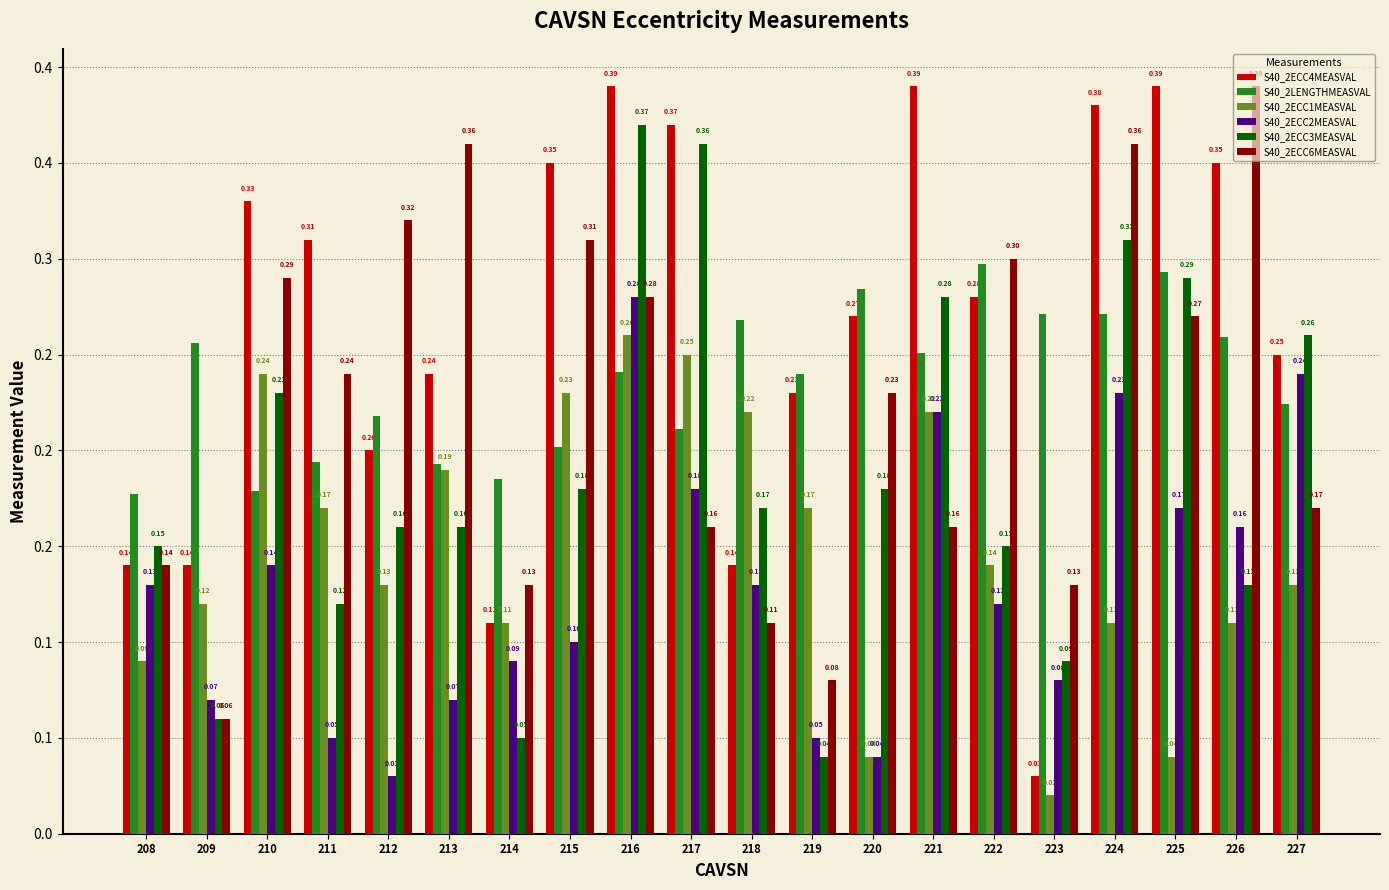

The value of S40_2ECC2MEASVAL at 214 is 0.0. True or false?

False